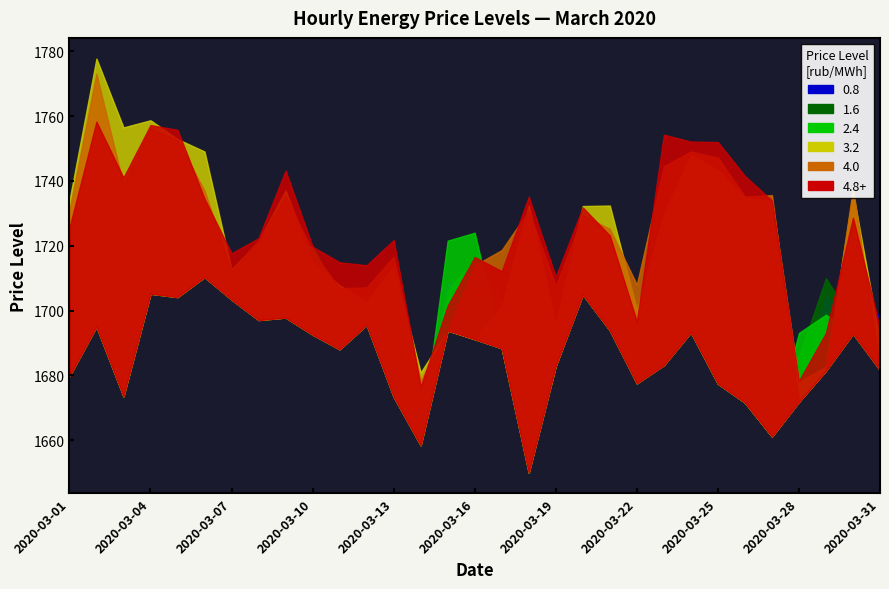

Does the chart display data point markers on the line(s)?

No